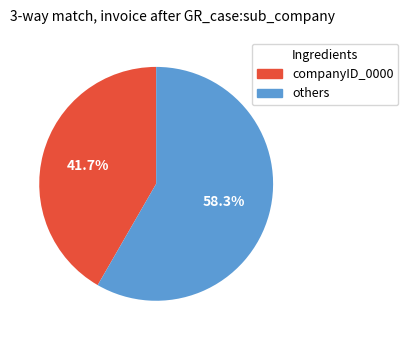

How many segments does this pie chart have?

2